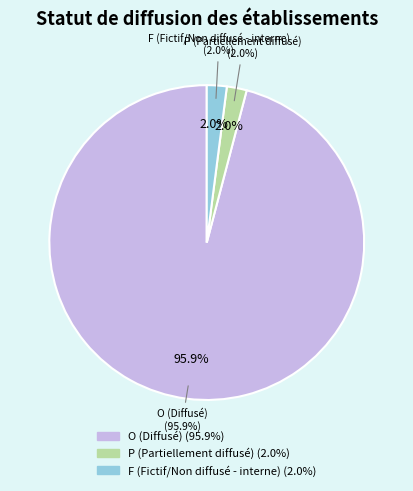

True or false: F accounts for 2% of the total.

True